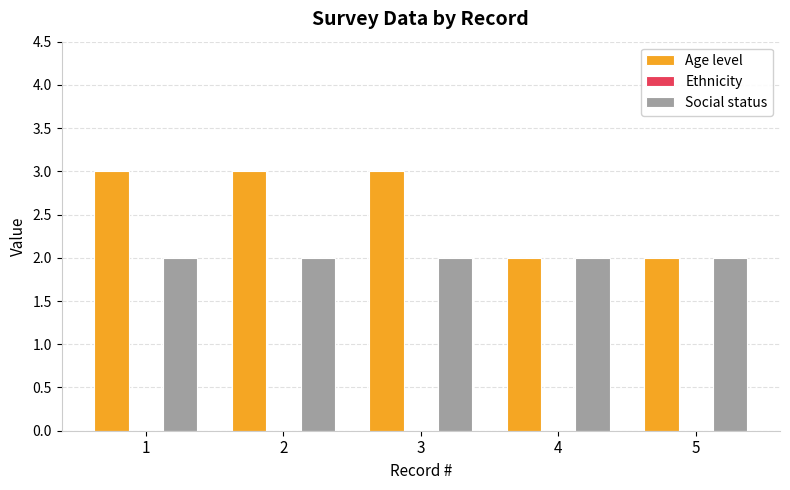

The value of Age level at 3 is 3. True or false?

True